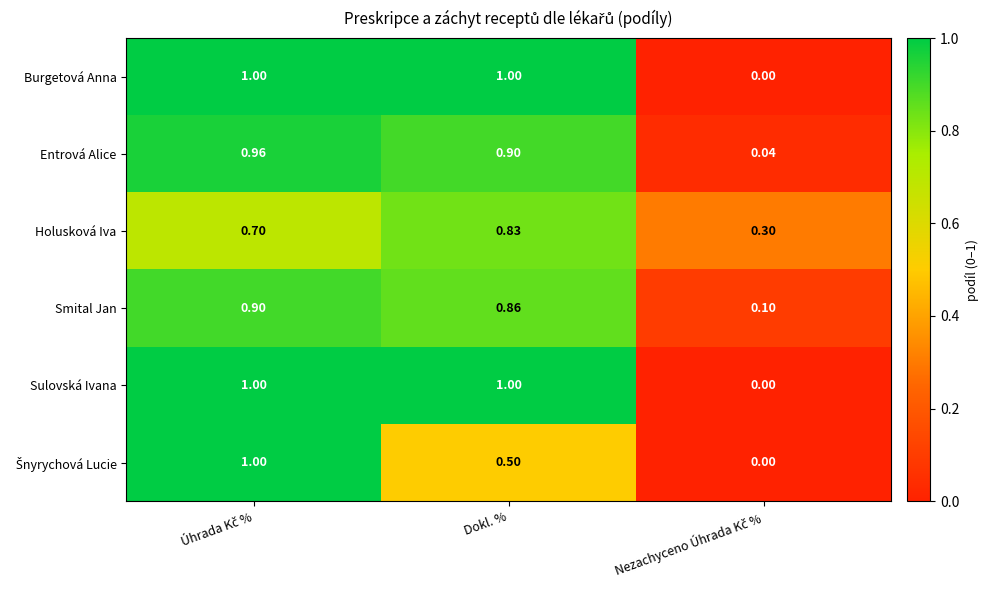

Which has a higher value, Dokl. % or Úhrada Kč %?

Dokl. %